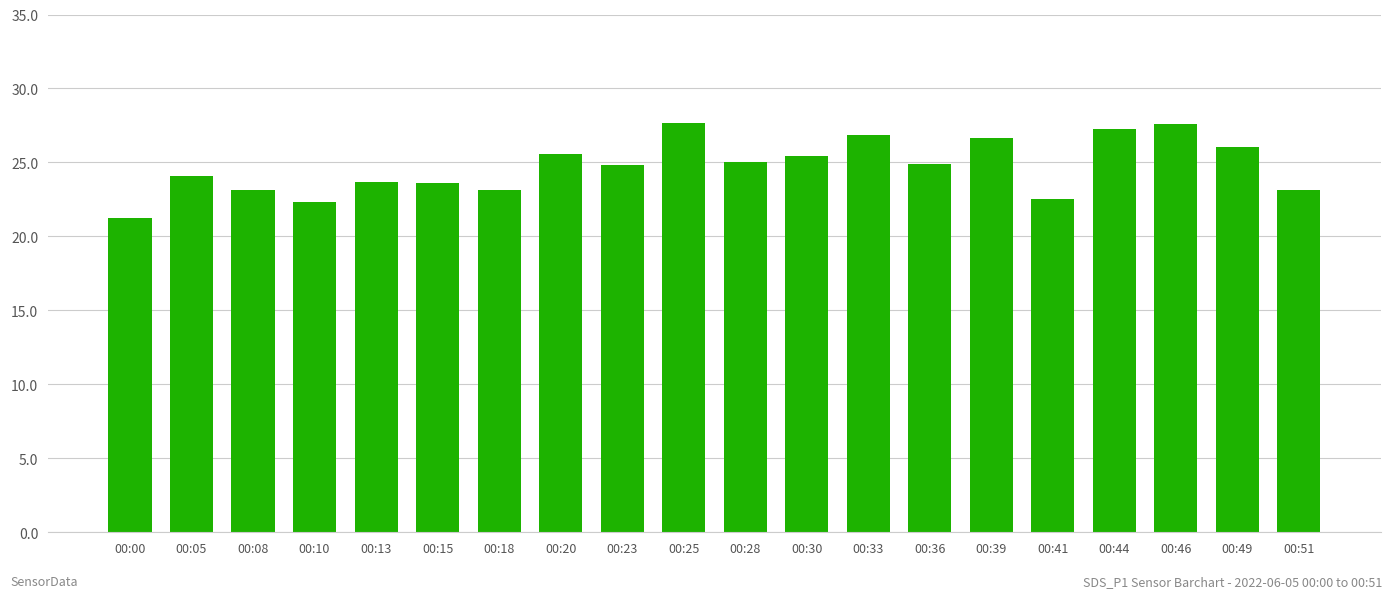

How many bars are there in total?

20